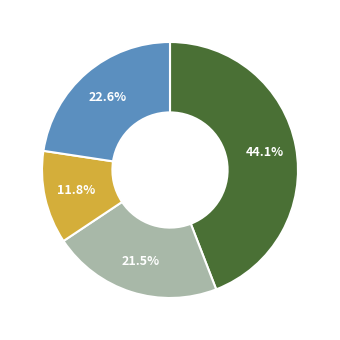

Is there a majority slice in this chart?

No